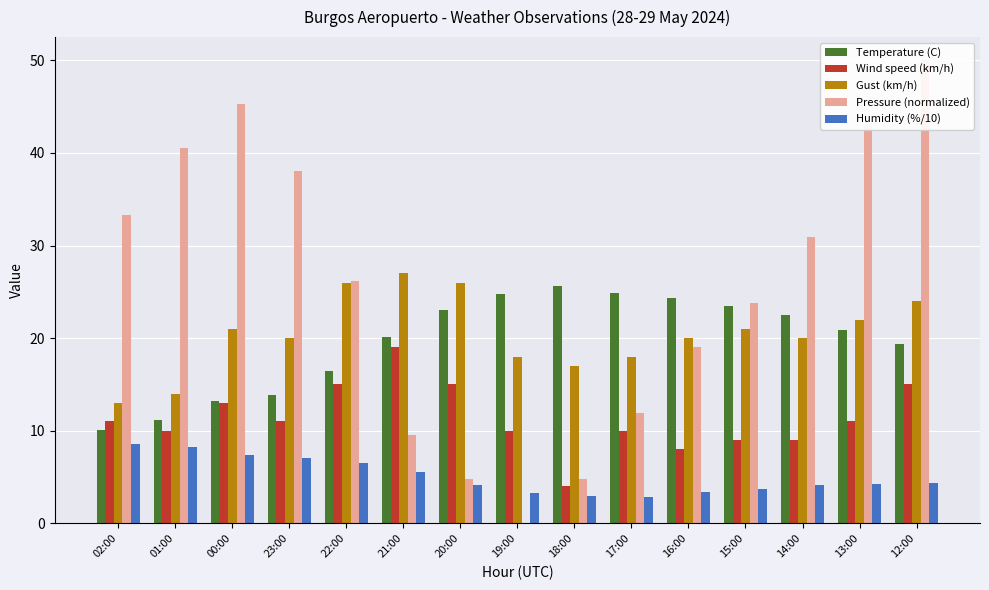

Reading left to right, list all the values displayed in this chart.

Temperature (C): 10.1	11.2	13.2	13.9	16.5	20.1	23.0	24.8	25.6	24.9	24.3	23.5	22.5	20.9	19.4
Wind speed (km/h): 11.0	10.0	13.0	11.0	15.0	19.0	15.0	10.0	4.0	10.0	8.0	9.0	9.0	11.0	15.0
Gust (km/h): 13.0	14.0	21.0	20.0	26.0	27.0	26.0	18.0	17.0	18.0	20.0	21.0	20.0	22.0	24.0
Pressure (normalized): 33.3	40.5	45.2	38.1	26.2	9.5	4.8	0.0	4.8	11.9	19.0	23.8	31.0	42.9	50.0
Humidity (%/10): 8.6	8.2	7.4	7.1	6.5	5.6	4.1	3.3	3.0	2.9	3.4	3.7	4.1	4.3	4.4